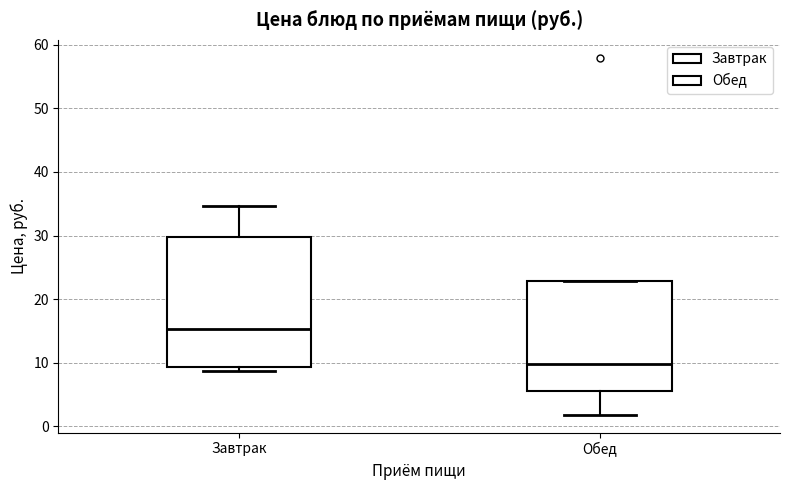

Which box has the highest median line?

Завтрак